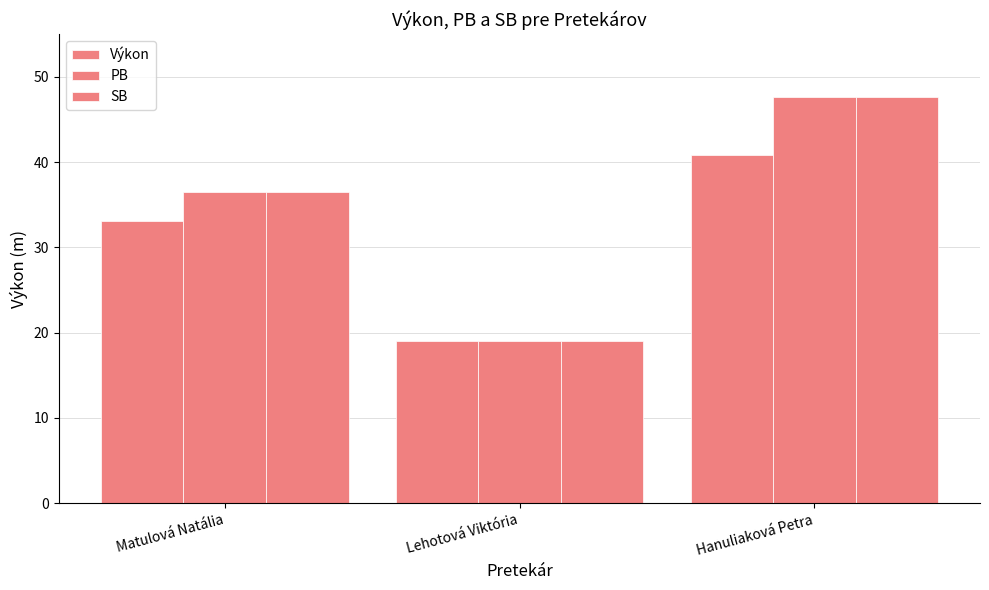

How many distinct data groups are displayed?

3